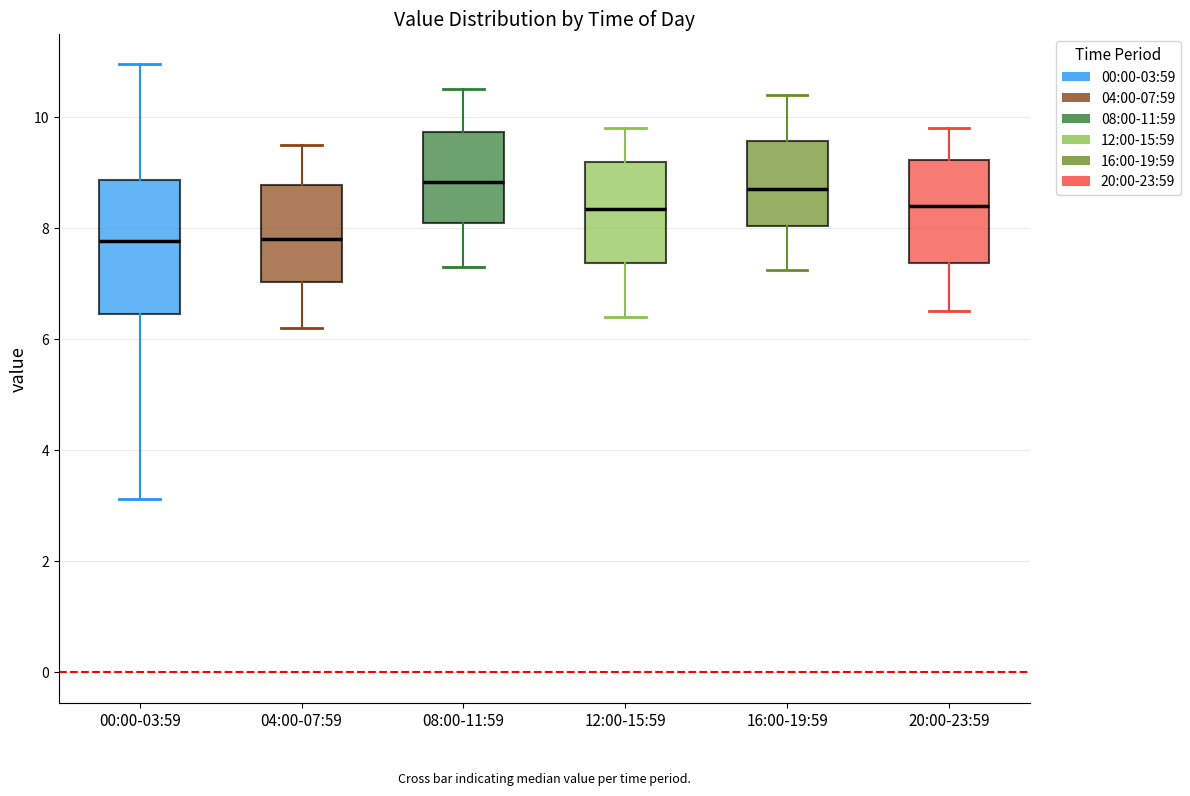

Reading left to right, transcribe this box plot: for each box, give where its median line is, the range the box spans, and where its two whiskers end, as read against the y-axis. The values are not printed on the chart, so give them approximately, as read against the axis.

00:00-03:59: median 7.8, box 6.4 to 8.8, whiskers 3.2 to 11.0
04:00-07:59: median 7.8, box 7.0 to 8.8, whiskers 6.2 to 9.6
08:00-11:59: median 8.8, box 8.0 to 9.8, whiskers 7.4 to 10.6
12:00-15:59: median 8.4, box 7.4 to 9.2, whiskers 6.4 to 9.8
16:00-19:59: median 8.8, box 8.0 to 9.6, whiskers 7.2 to 10.4
20:00-23:59: median 8.4, box 7.4 to 9.2, whiskers 6.6 to 9.8